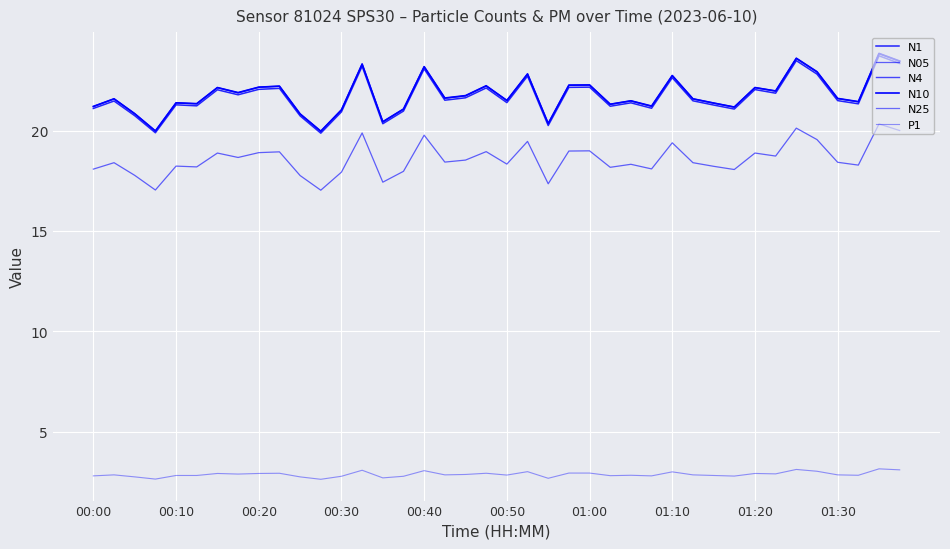

At how many categories does at least one series exceed 22?

15